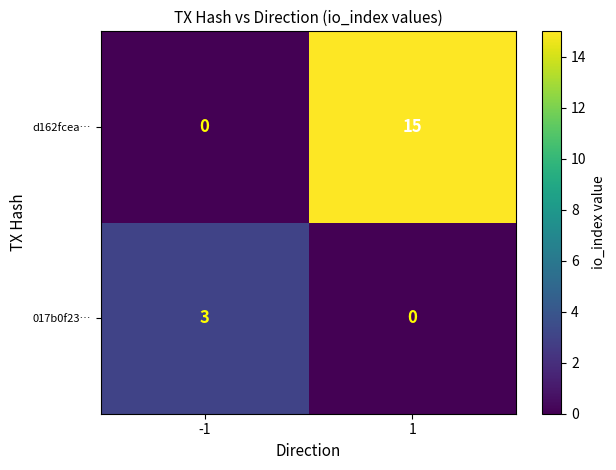

Which series has the largest range (max minus min)?

d162fcea…